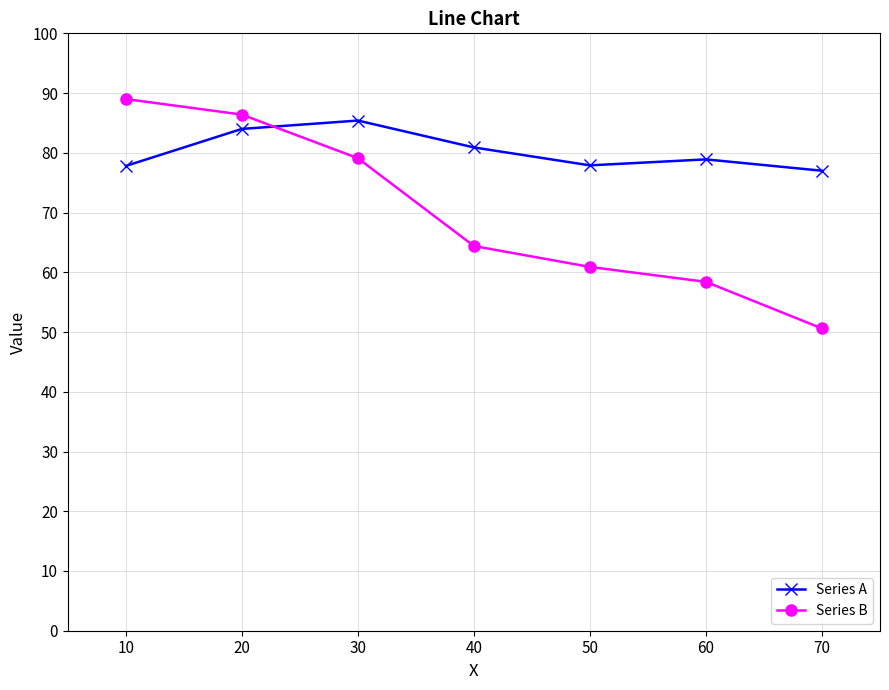

What is the value of the Series A point at the 4th from the left?

80.9